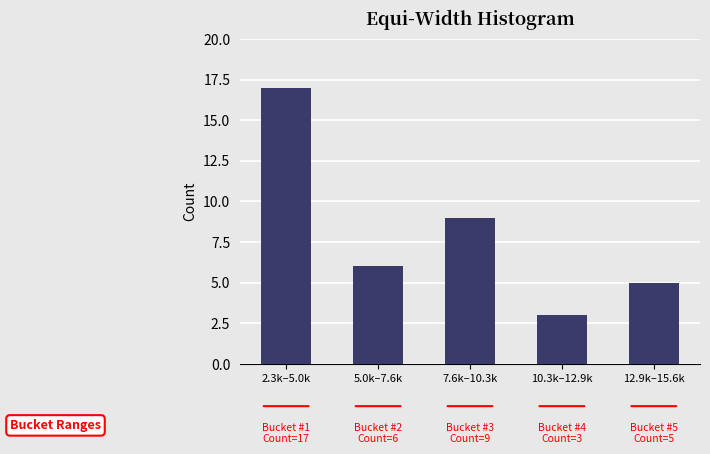

Reading right to left, list all the values displayed in this chart.

12.9k–15.6k=5	10.3k–12.9k=3	7.6k–10.3k=9	5.0k–7.6k=6	2.3k–5.0k=17